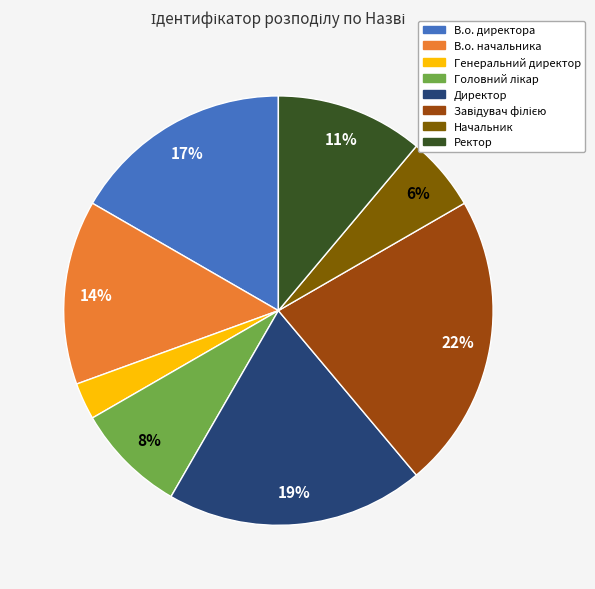

Is the sum of Генеральний директор and Директор greater than half?

No